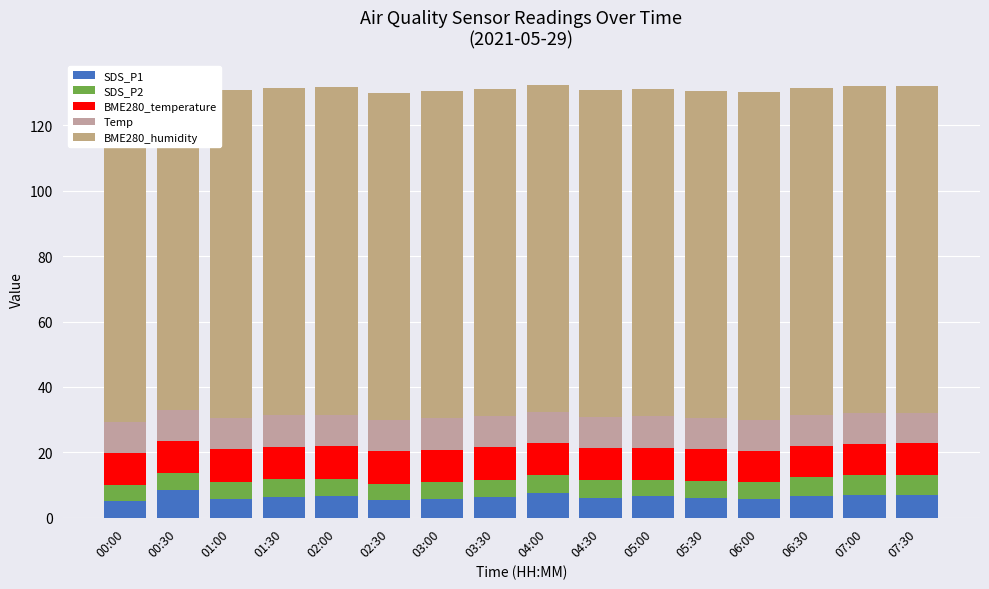

What is the sum of the SDS_P1 values at 04:00 and 00:30?

16.0